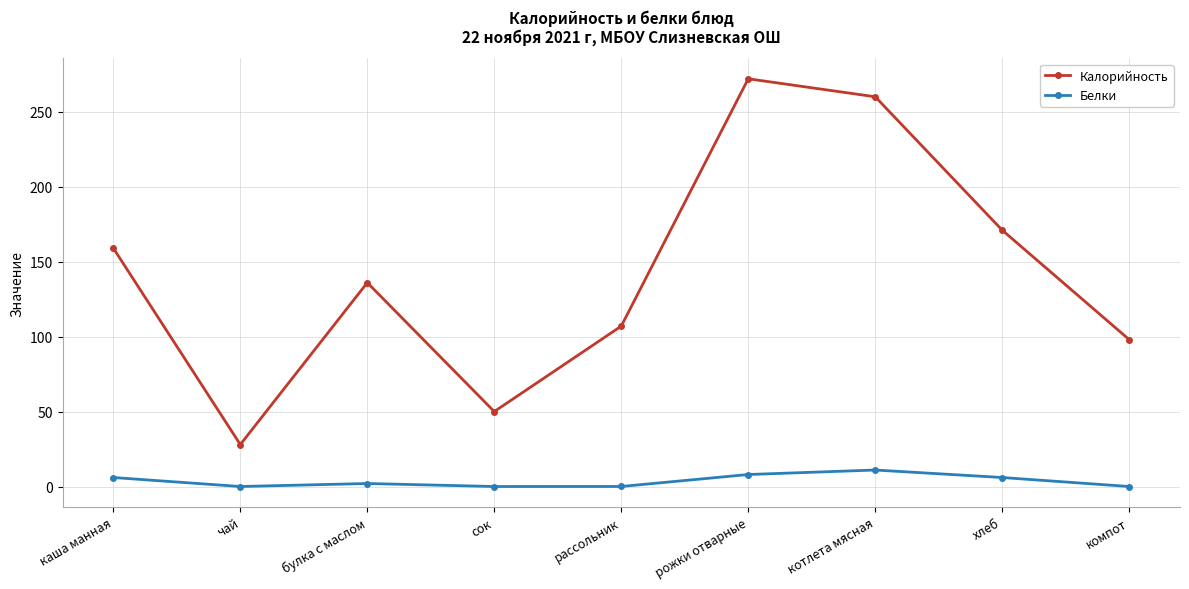

True or false: Белки and Калорийность intersect in this chart.

False